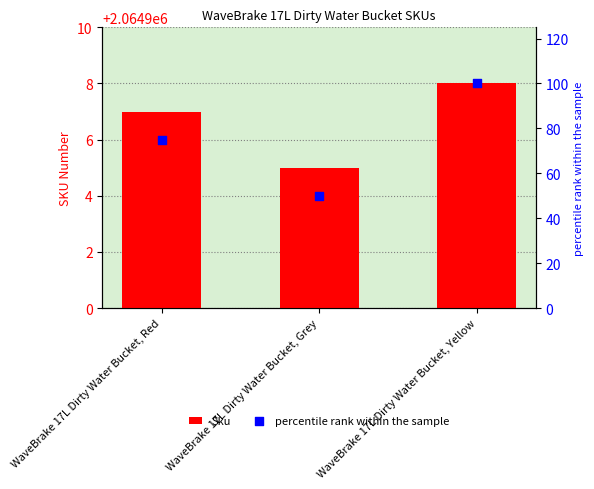

Which series has the largest Y range (max minus min)?

percentile rank within the sample